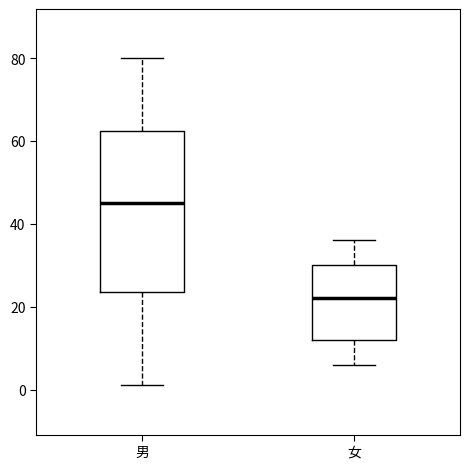

Where does the upper whisker of the box for 女 end on the y-axis? The values are not printed on the chart, so give them approximately, as read against the axis.

36